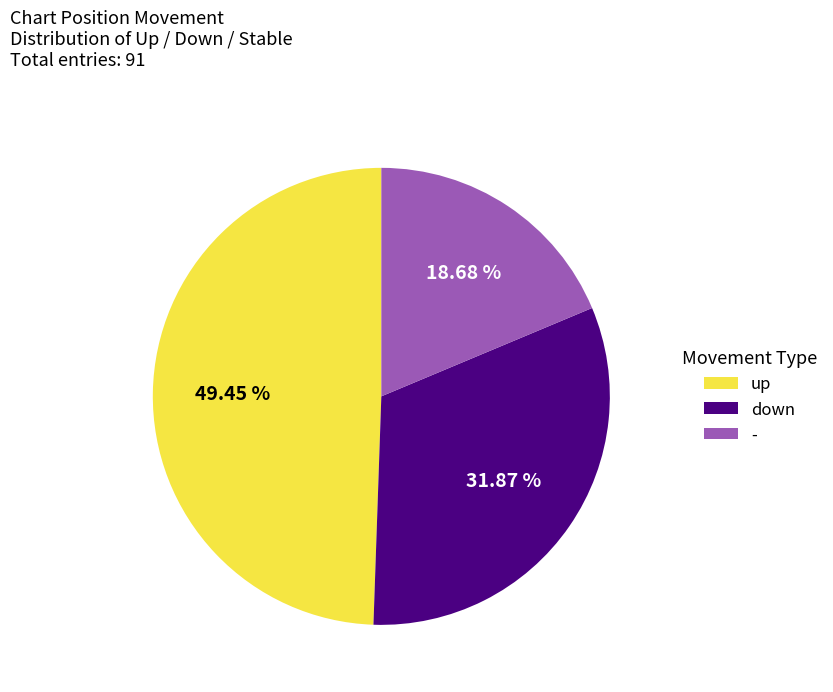

What is the largest slice in the pie chart?

up